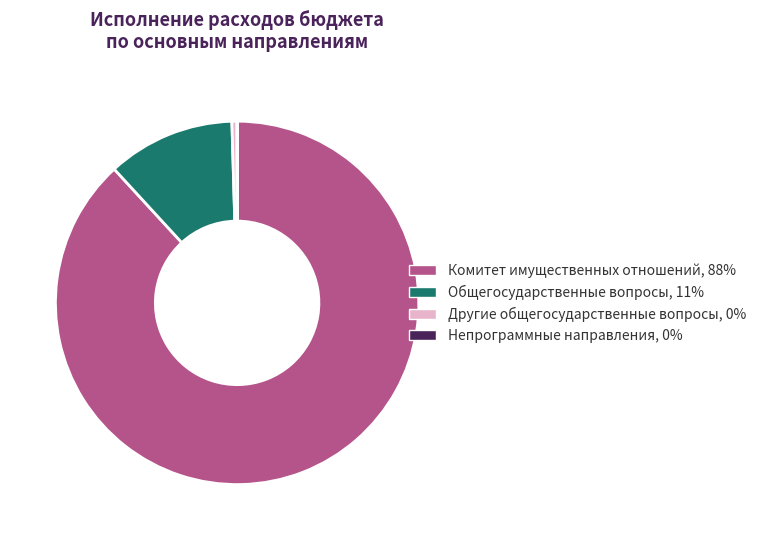

Which slice is the largest?

Комитет имущественных отношений